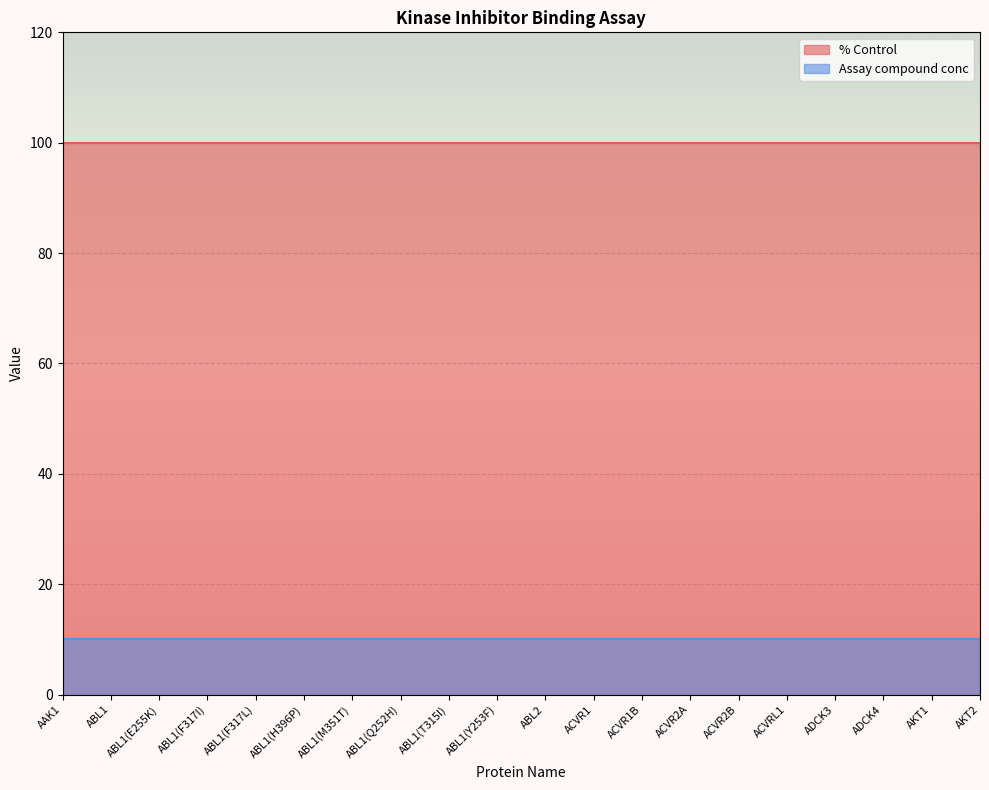

True or false: % Control has more than 1 interior local peaks.

False